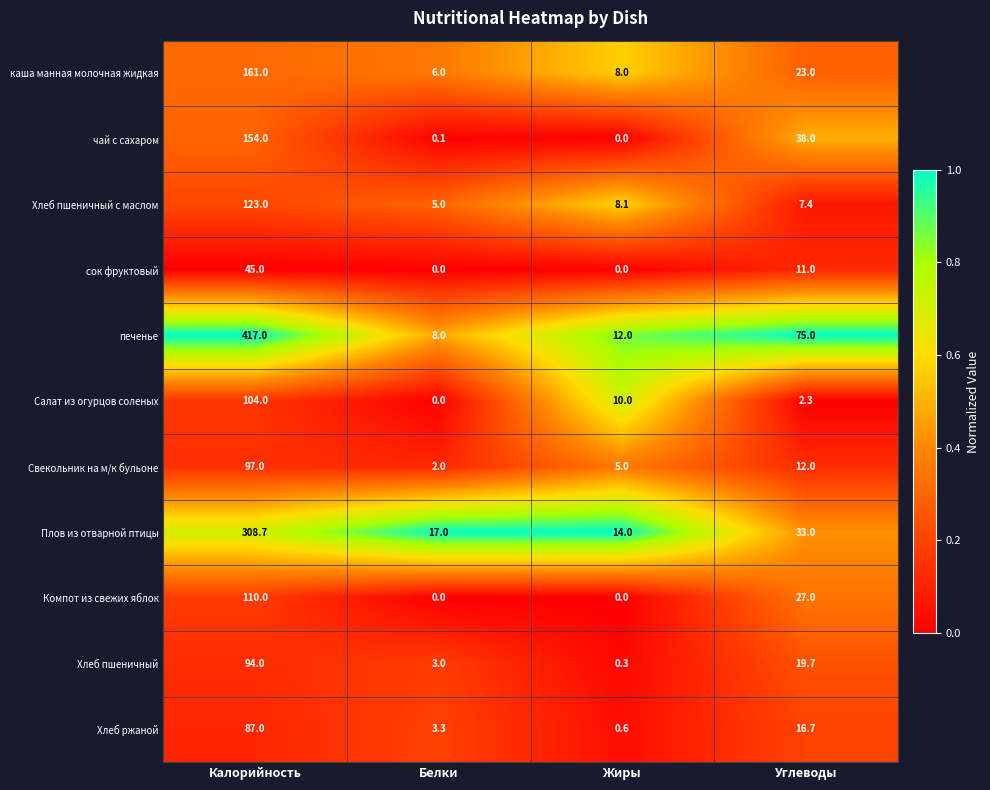

True or false: Компот из свежих яблок has a value of 11.2 at Углеводы.

False